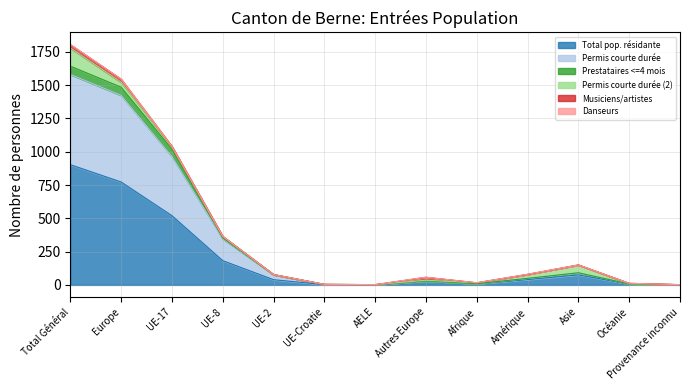

True or false: Total pop. résidante has a value of 75 at Asie.

True